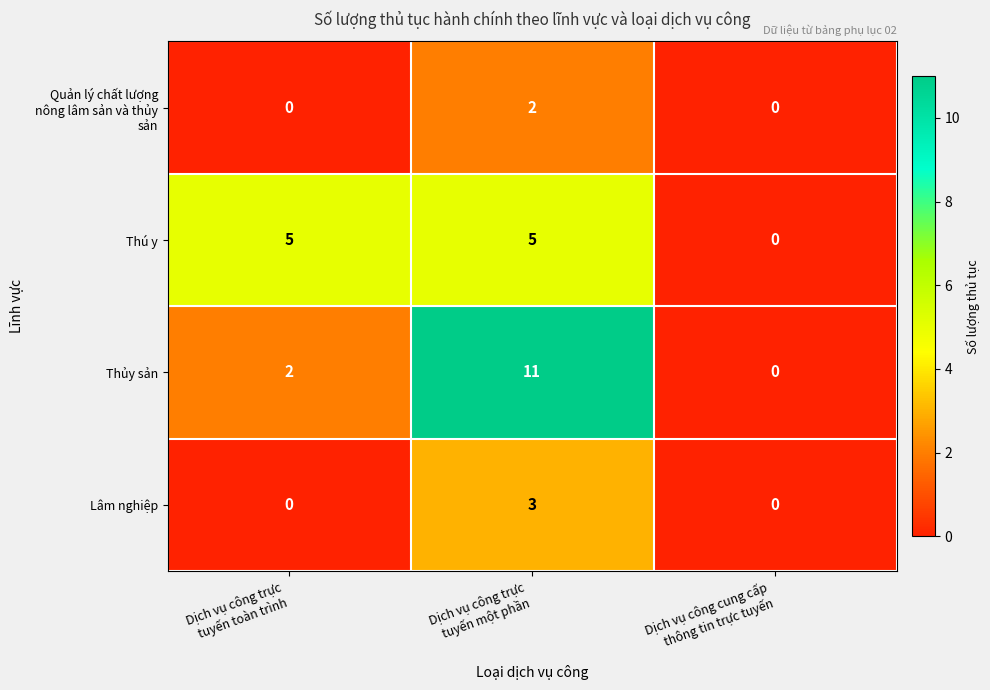

What is the sum of all Thủy sản values?

13